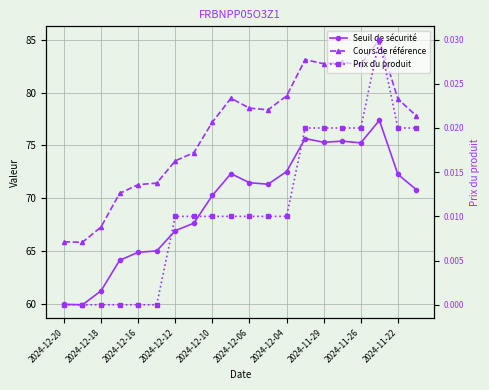

Rank the series by their maximum value, from highest to lowest.

Cours de référence, Seuil de sécurité, Prix du produit